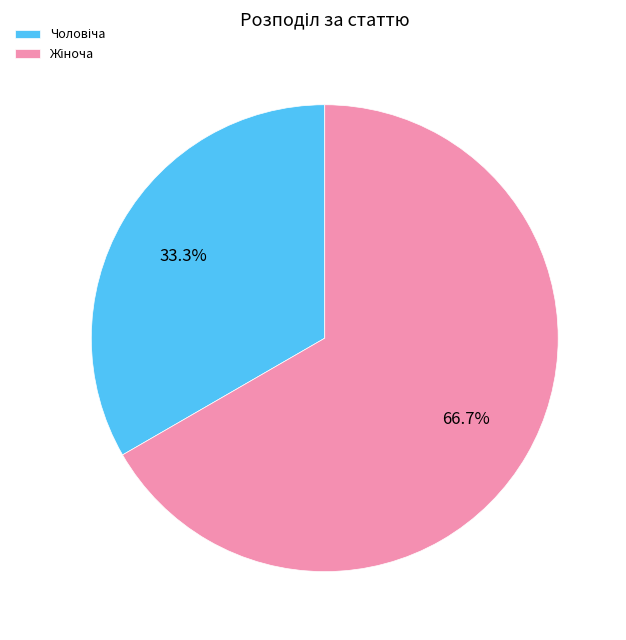

Is there any slice that represents more than half of the pie?

Yes